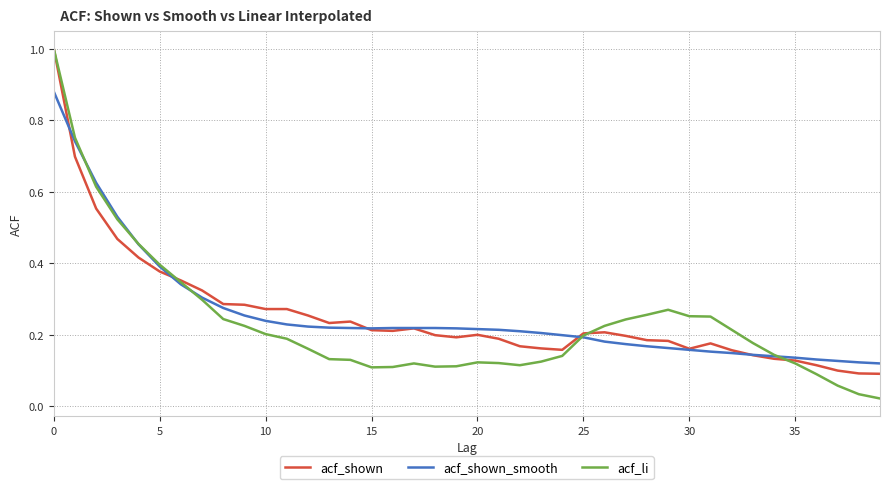

Which series has the widest spread of values?

acf_li